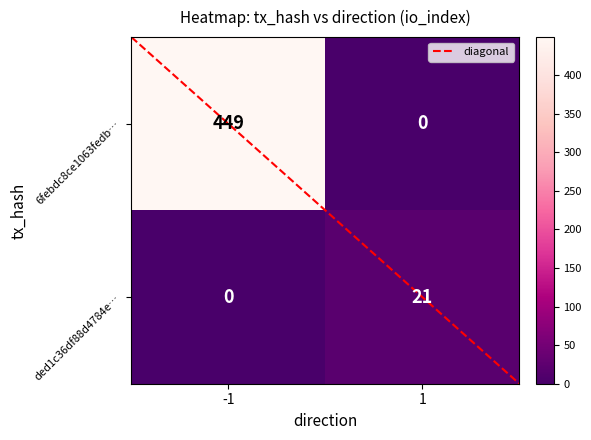

The value of 6febdc8ce1063fedb… at -1 is 156. True or false?

False